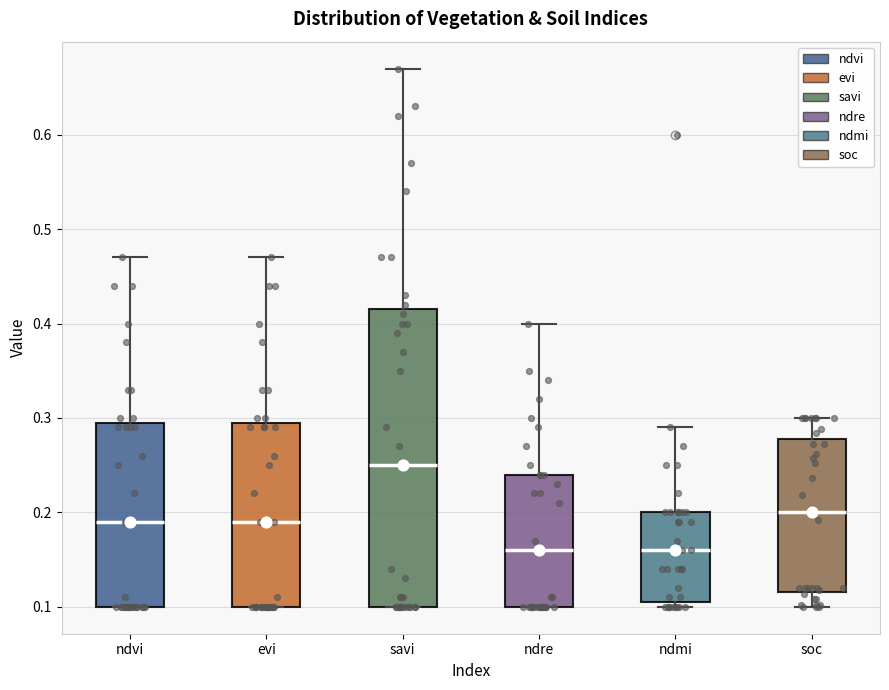

Where is the upper edge of the box for ndmi on the y-axis? The values are not printed on the chart, so give them approximately, as read against the axis.

0.20